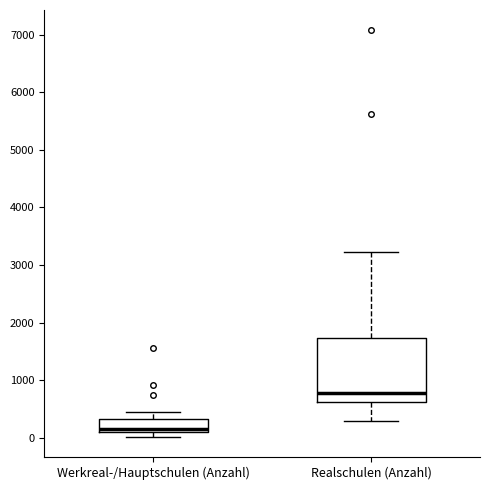

Reading left to right, transcribe this box plot: for each box, give where its median line is, the range the box spans, and where its two whiskers end, as read against the y-axis. The values are not printed on the chart, so give them approximately, as read against the axis.

Werkreal-/Hauptschulen (Anzahl): median 200, box 100 to 300, whiskers 0 to 400
Realschulen (Anzahl): median 800, box 600 to 1700, whiskers 300 to 3200